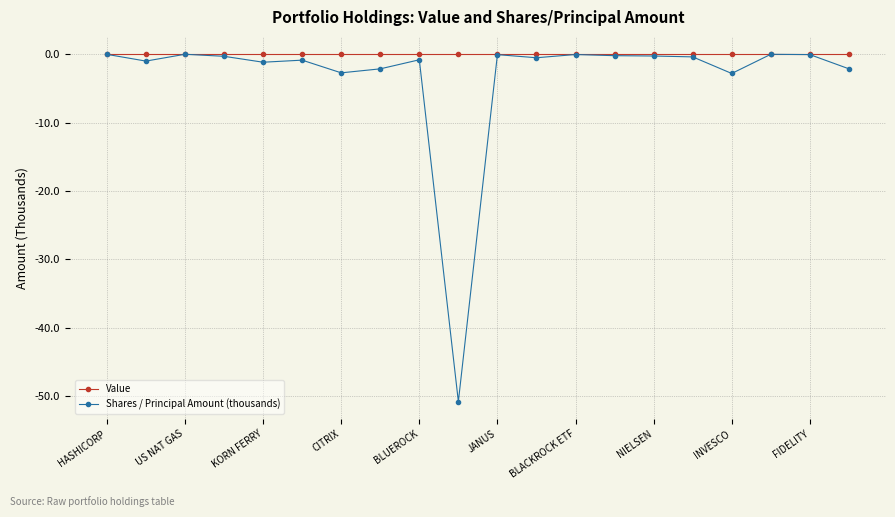

Which series has the largest range (max minus min)?

Shares / Principal Amount (thousands)